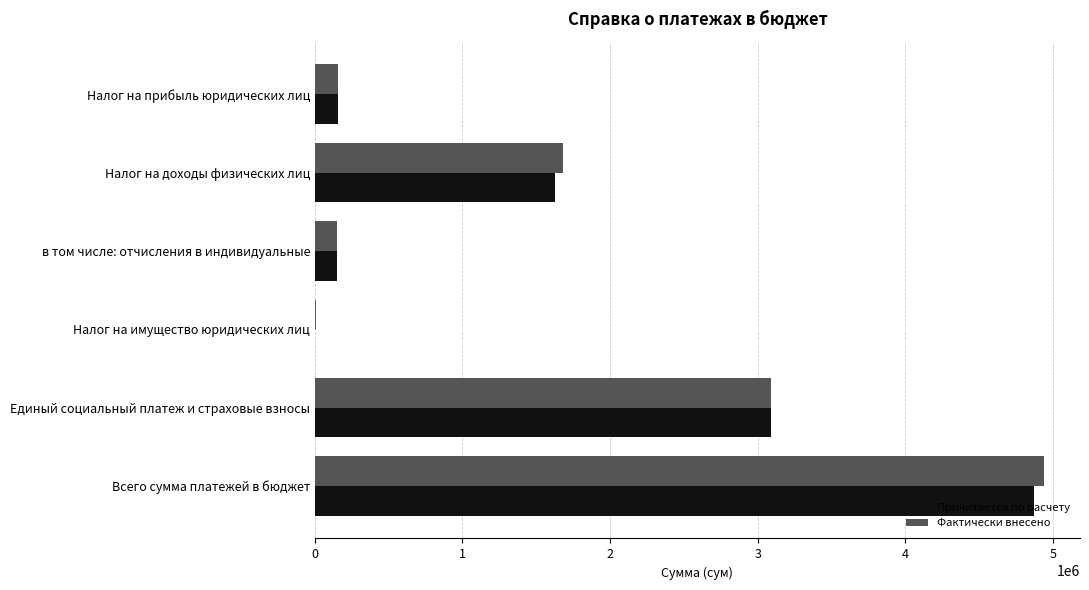

Read the Фактически внесено value at Налог на доходы физических лиц.

1680223